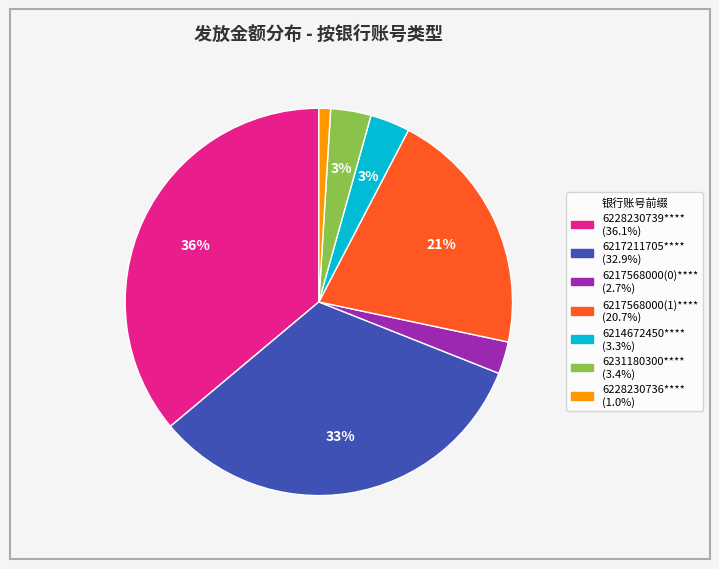

To the nearest percent, what is the average slice percentage?

14%